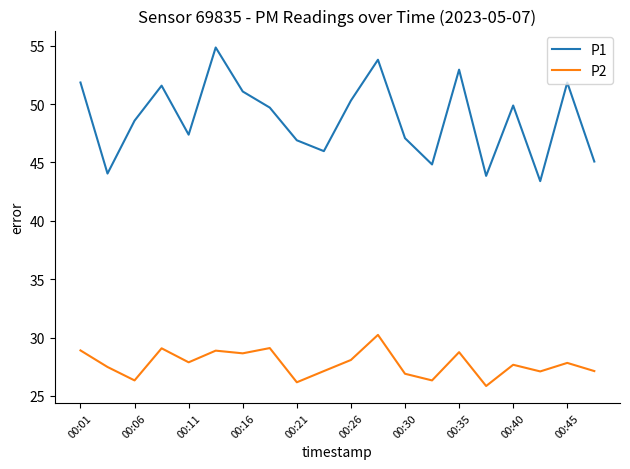

What is the sum of all P1 values?

975.0